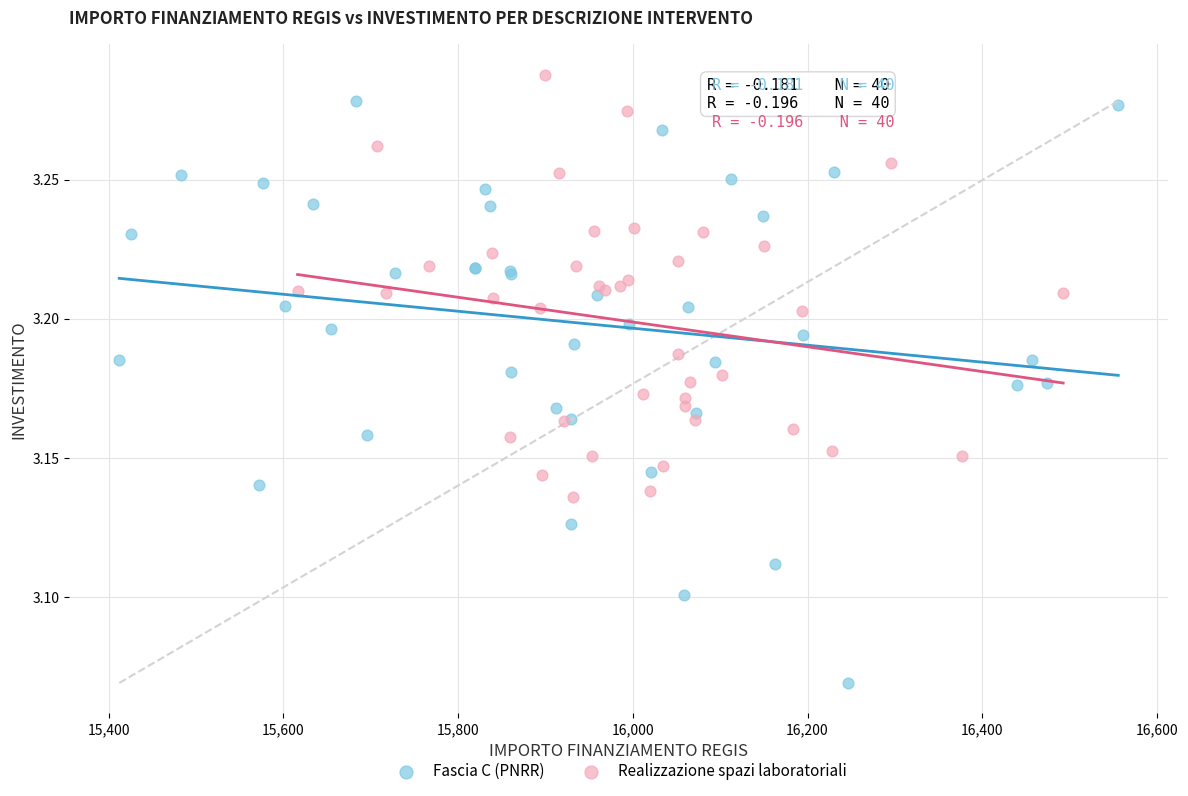

What are all the series names shown in the legend?

Fascia C (PNRR), Realizzazione spazi laboratoriali